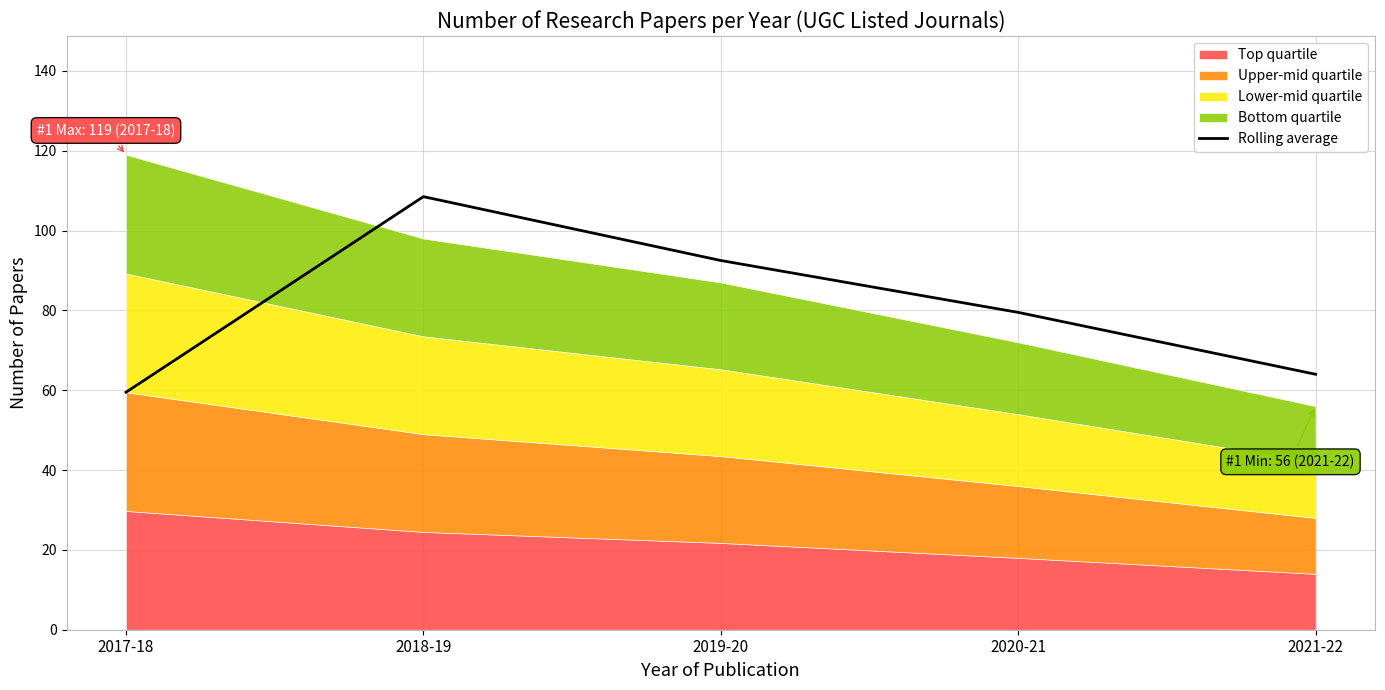

At which category does the data reach its first local peak?

2018-19